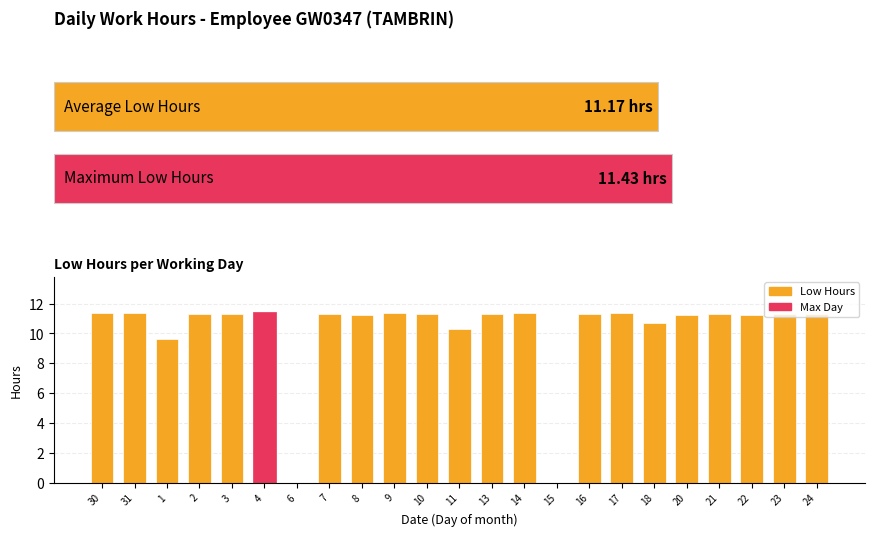

How many bars are there in total?

23